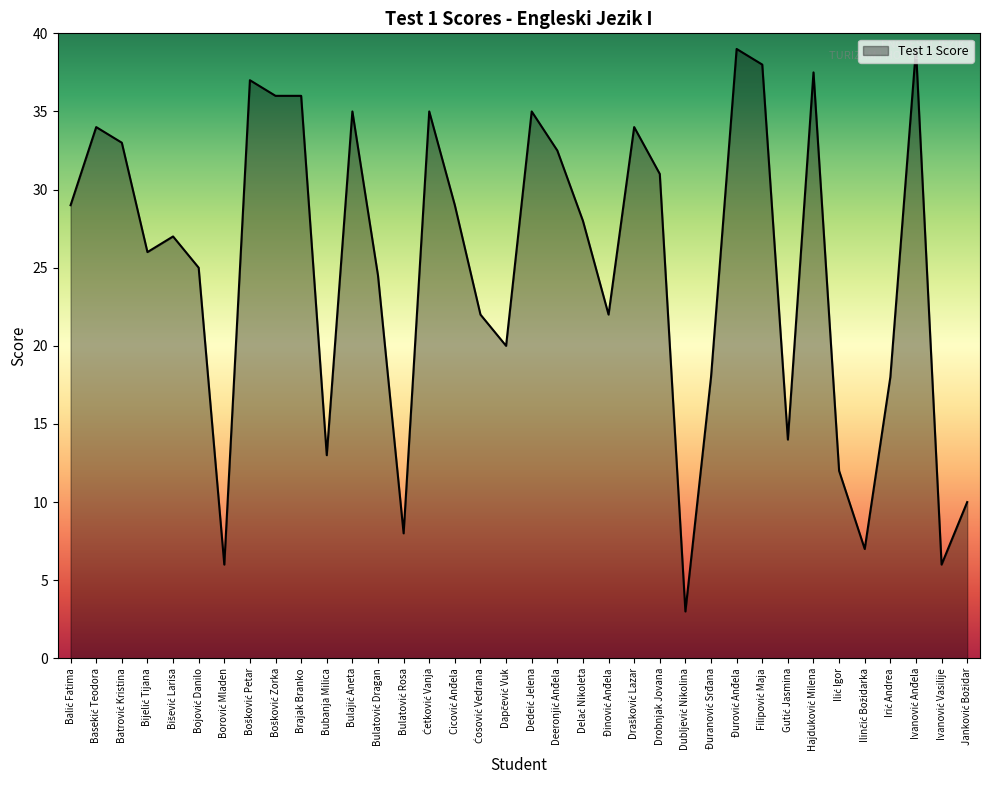

What is the smallest value displayed?

3.0